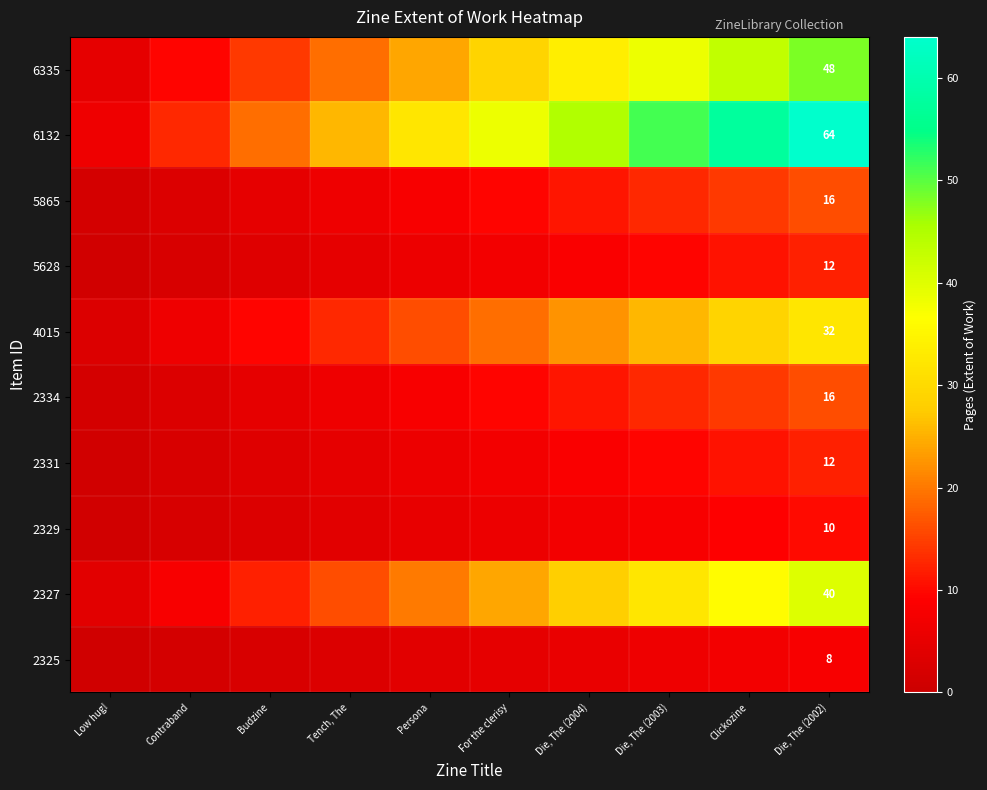

Is it true that 5865 equals 16.0 at Die, The (2002)?

True